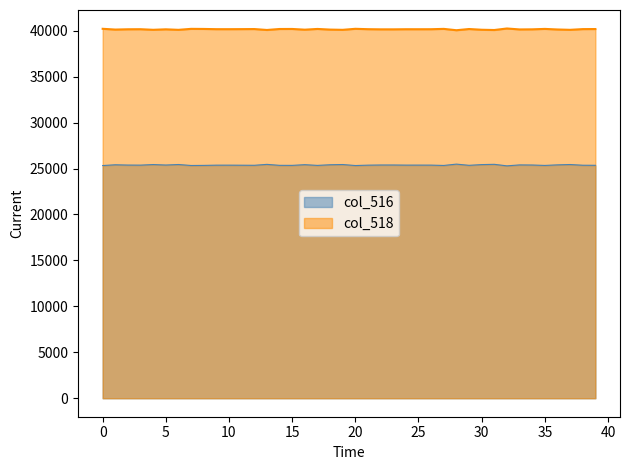

True or false: col_516 has more than 2 interior local peaks.

True